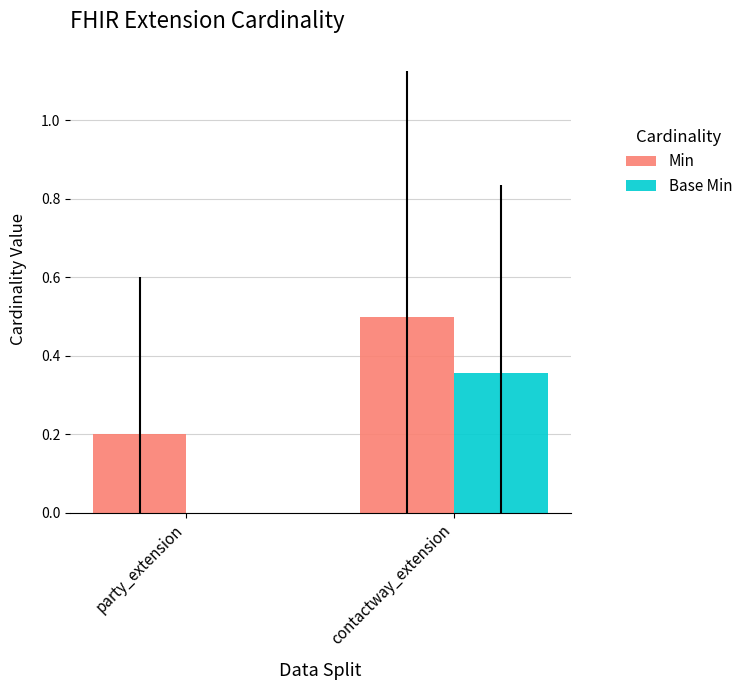

True or false: Base Min has a value of 0.0 at party_extension.

True